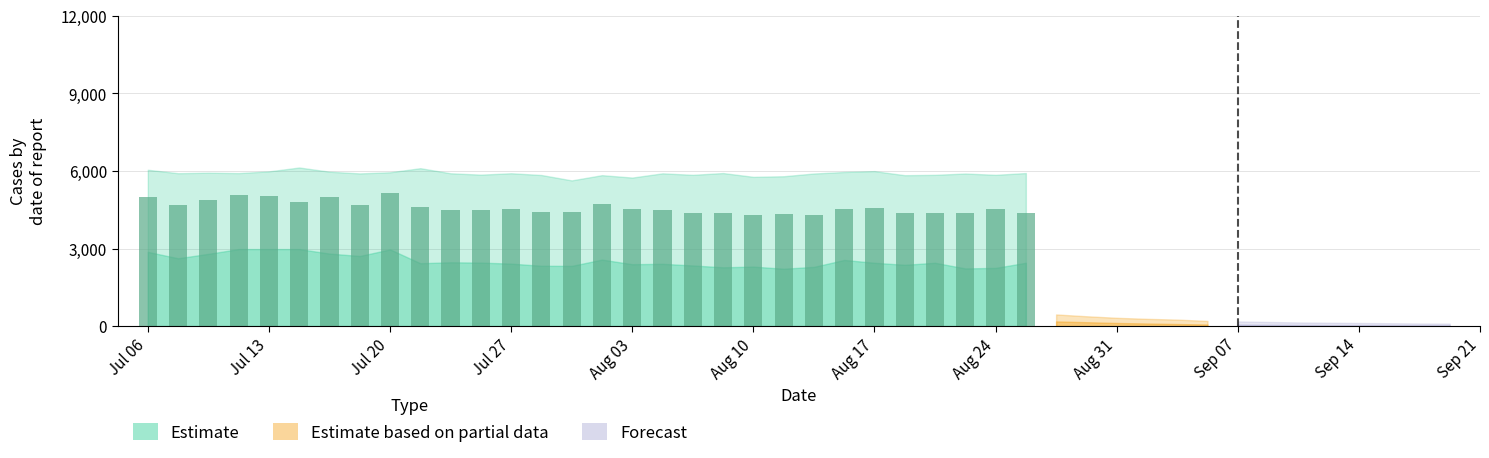

Count the number of categories in the chart.

30